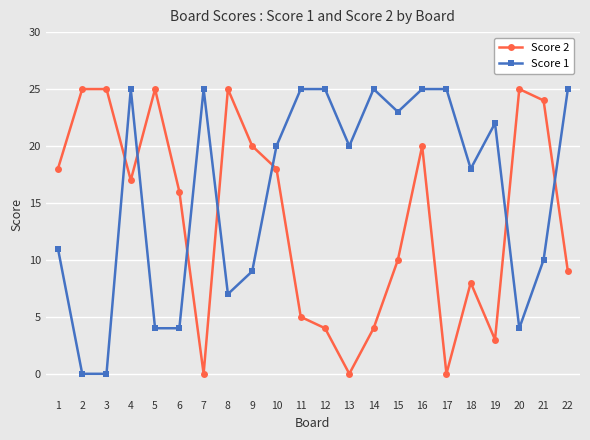

What is the difference between the maximum and minimum values in the Score 1 series?

25